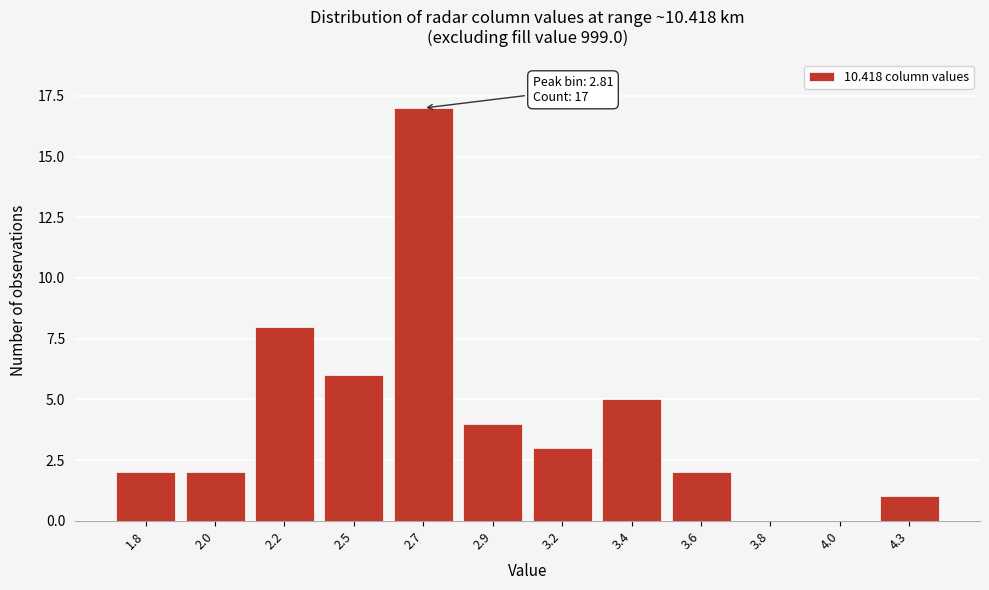

Reading left to right, what are all the values shown in this chart?

1.8=2	2.0=2	2.2=8	2.5=6	2.7=17	2.9=4	3.2=3	3.4=5	3.6=2	3.8=0	4.0=0	4.3=1